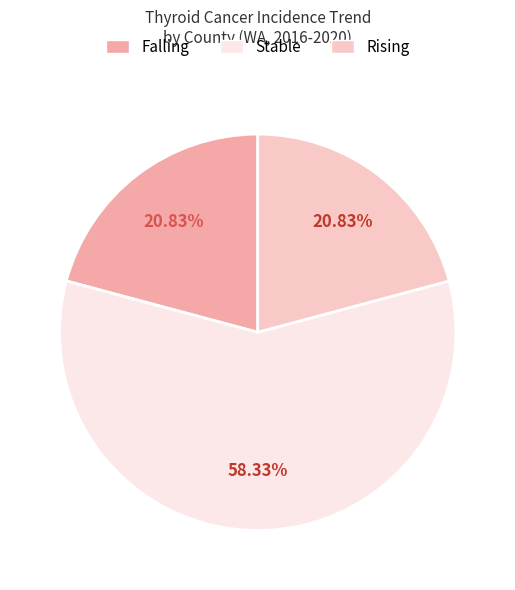

How many slices are in this pie chart?

3